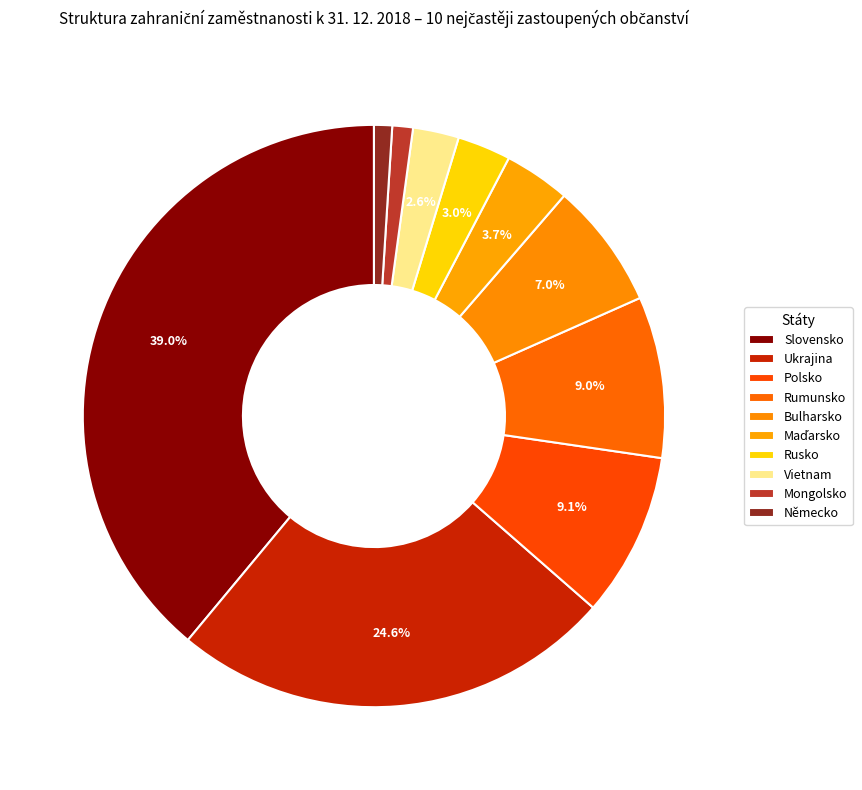

To the nearest percent, what is the average slice percentage?

10%